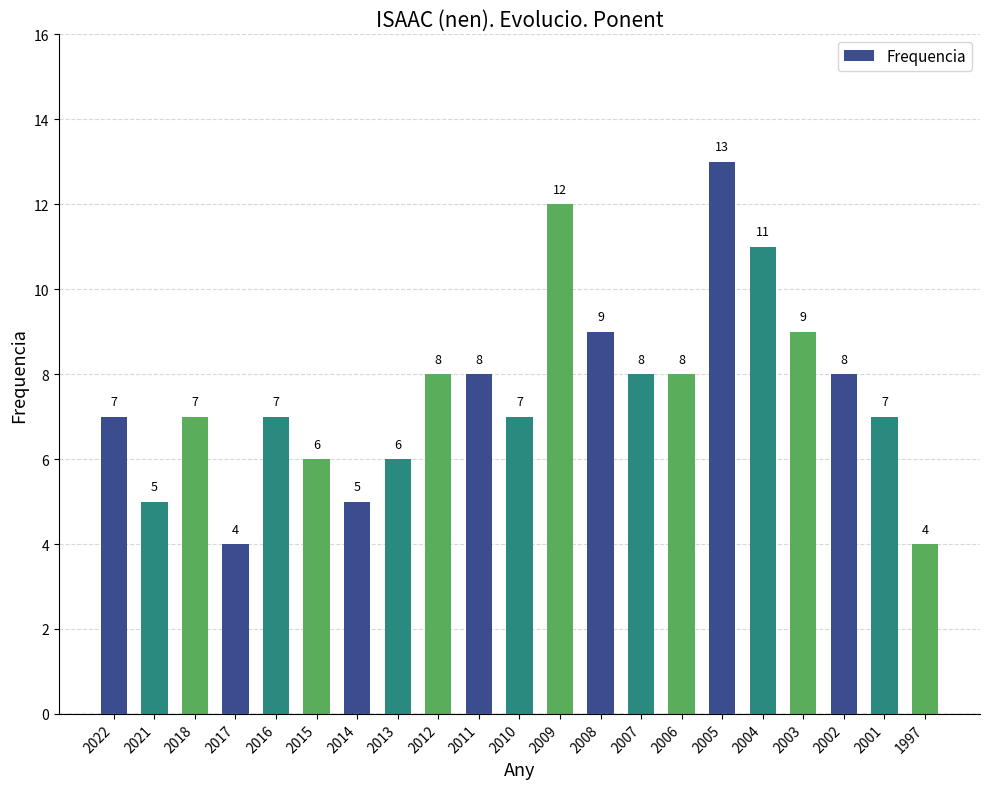

Reading right to left, what are all the values shown in this chart?

4	7	8	9	11	13	8	8	9	12	7	8	8	6	5	6	7	4	7	5	7